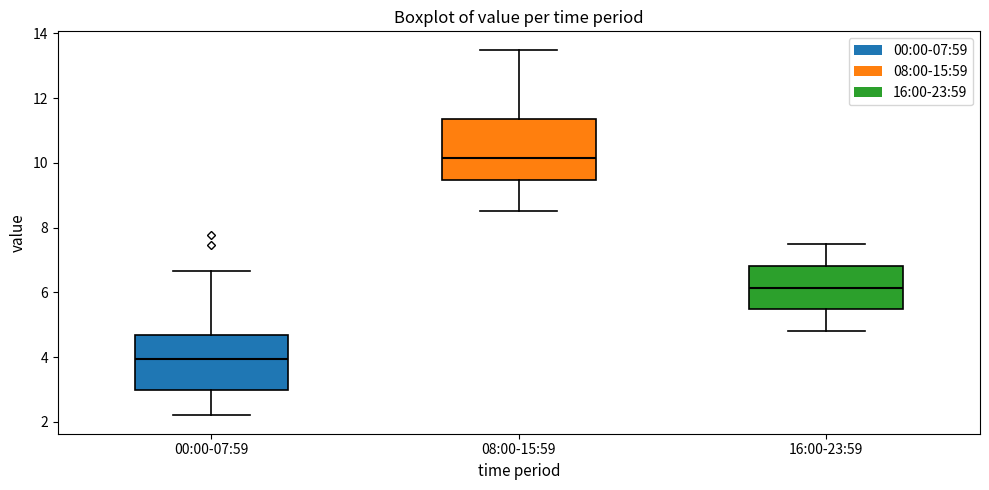

Reading left to right, read every box against the y-axis: the position of its median line, the range the box covers, and the ends of its whiskers. The values are not printed on the chart, so give them approximately, as read against the axis.

00:00-07:59: median 4.0, box 3.0 to 4.6, whiskers 2.2 to 6.6
08:00-15:59: median 10.2, box 9.4 to 11.4, whiskers 8.6 to 13.6
16:00-23:59: median 6.2, box 5.4 to 6.8, whiskers 4.8 to 7.6